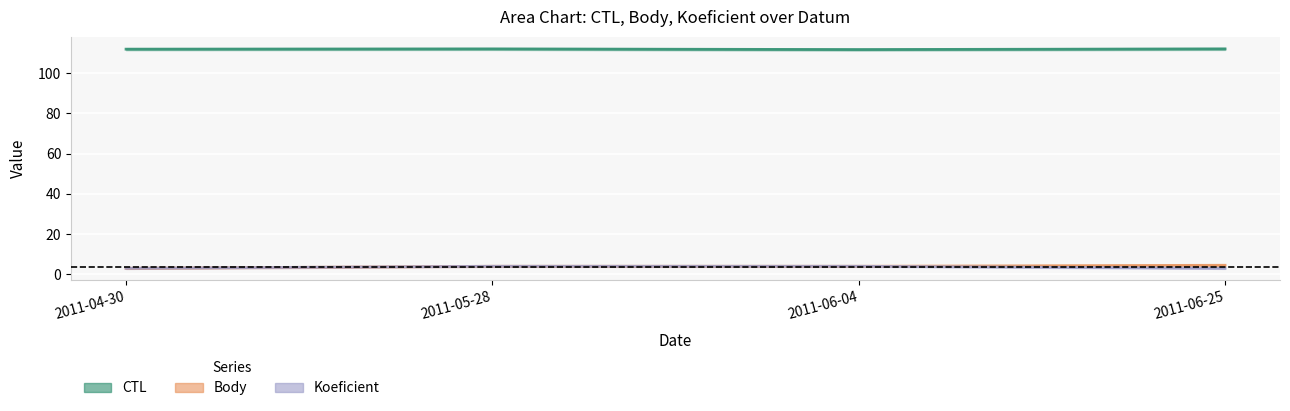

True or false: Koeficient has more than 2 interior local peaks.

False